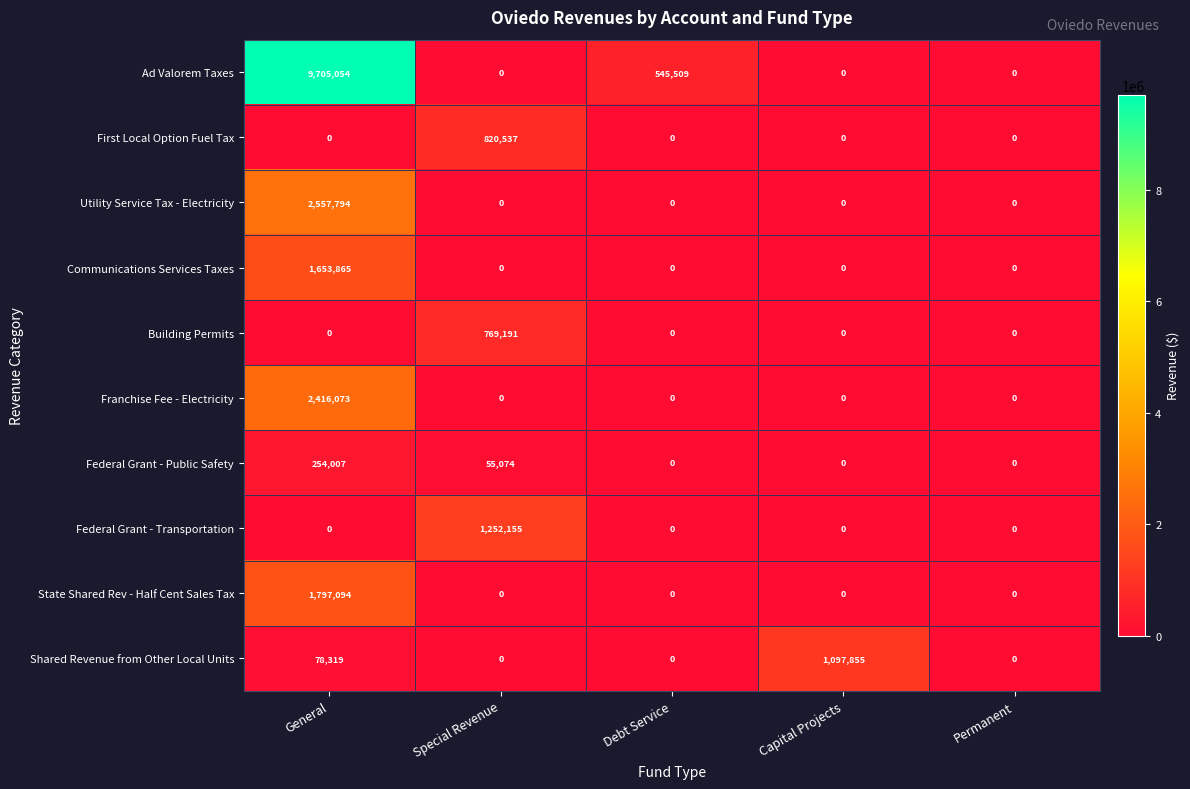

At how many categories does at least one series exceed 2310851?

1